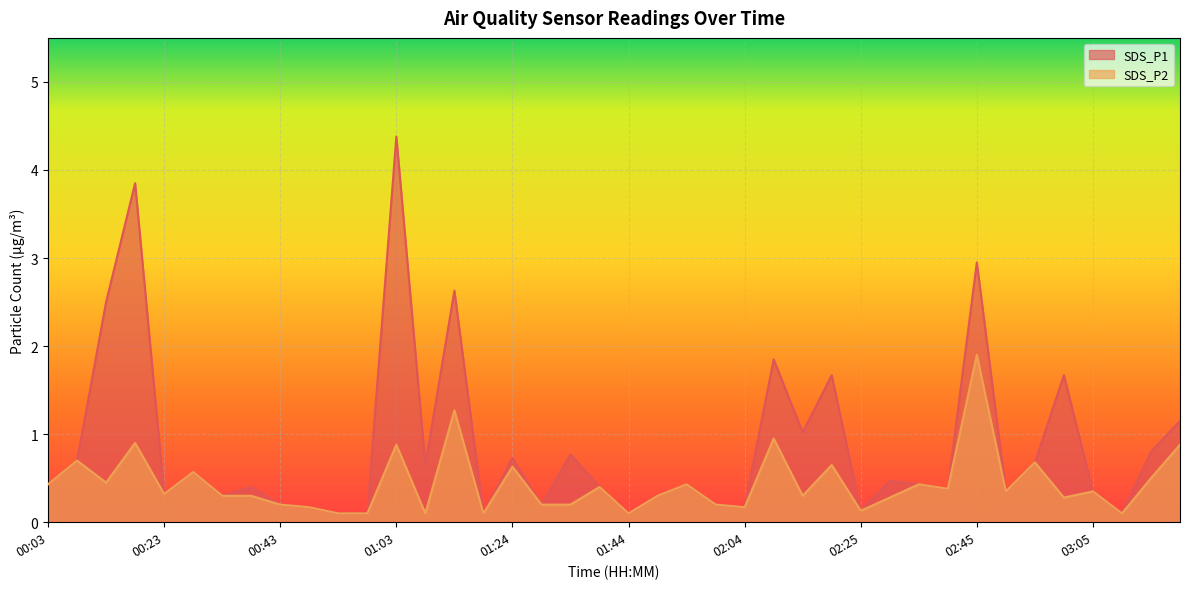

Reading left to right, transcribe all the data shown in this chart.

SDS_P1: 0.4	0.7	2.5	3.9	0.3	0.6	0.3	0.4	0.2	0.2	0.1	0.1	4.4	0.7	2.6	0.1	0.7	0.2	0.8	0.4	0.1	0.3	0.4	0.2	0.2	1.9	1.0	1.7	0.1	0.5	0.4	0.4	3.0	0.3	0.7	1.7	0.3	0.1	0.8	1.1
SDS_P2: 0.4	0.7	0.5	0.9	0.3	0.6	0.3	0.3	0.2	0.2	0.1	0.1	0.9	0.1	1.3	0.1	0.6	0.2	0.2	0.4	0.1	0.3	0.4	0.2	0.2	0.9	0.3	0.7	0.1	0.3	0.4	0.4	1.9	0.3	0.7	0.3	0.3	0.1	0.5	0.9